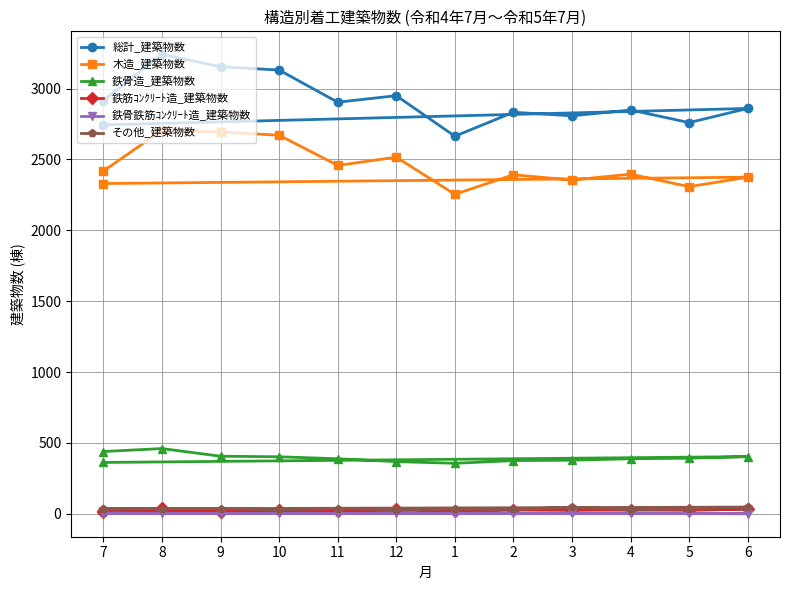

What is the highest value of the 鉄骨鉄筋ｺﾝｸﾘｰﾄ造_建築物数 series?

8